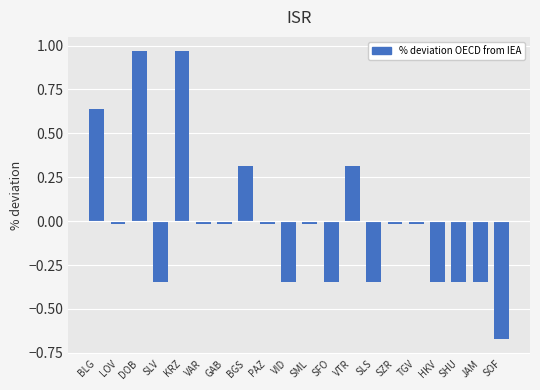

How many positive values are there?

5